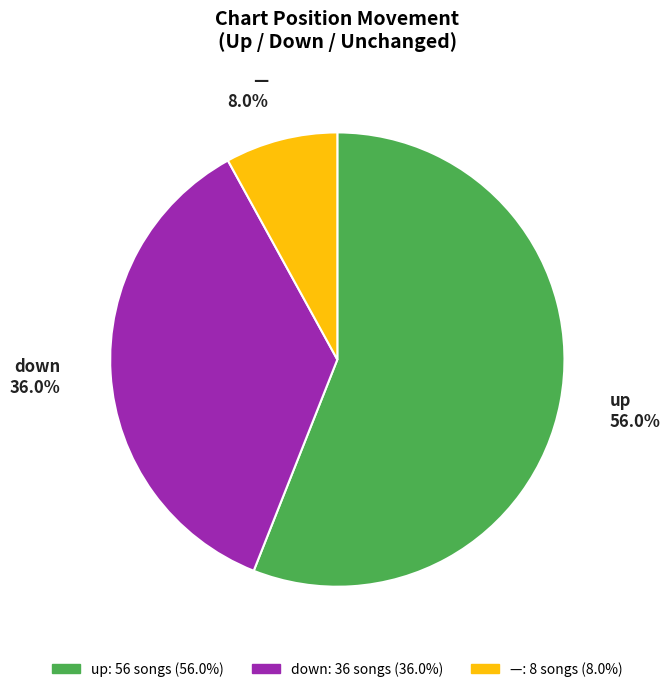

Is it true that up is 42% of the pie?

False